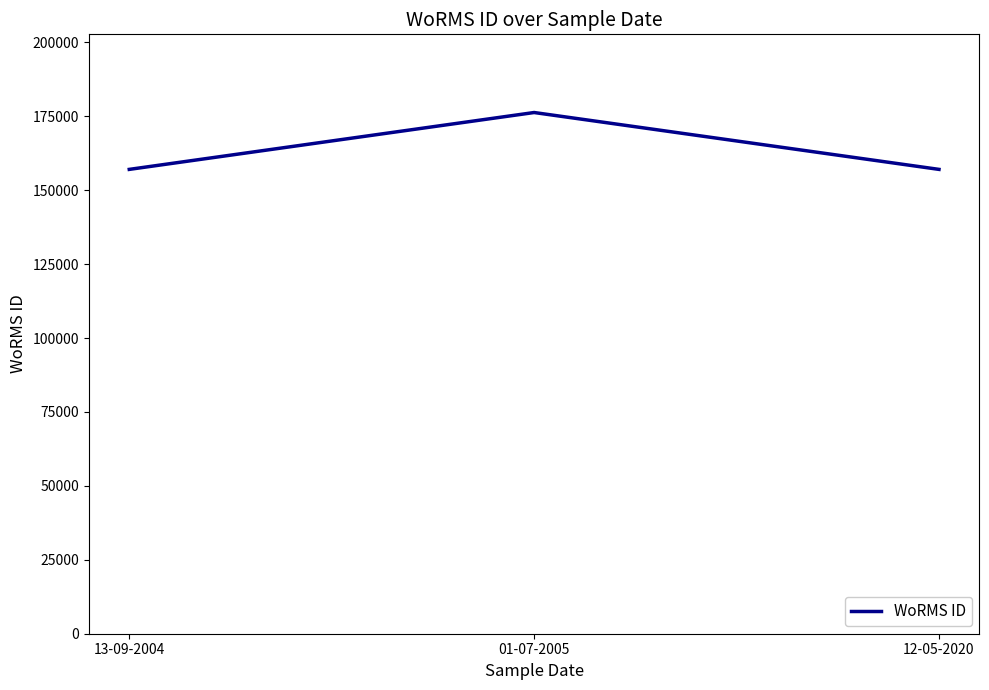

At which category does the chart reach its peak across all series?

01-07-2005